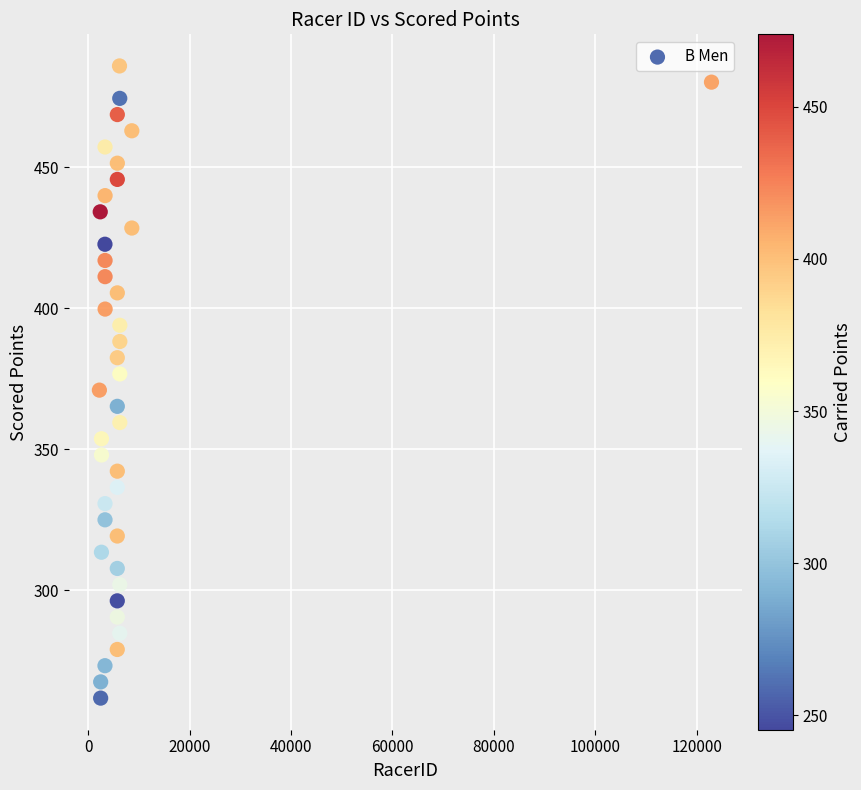

What is the range of Y values (max minus min)?

224.2